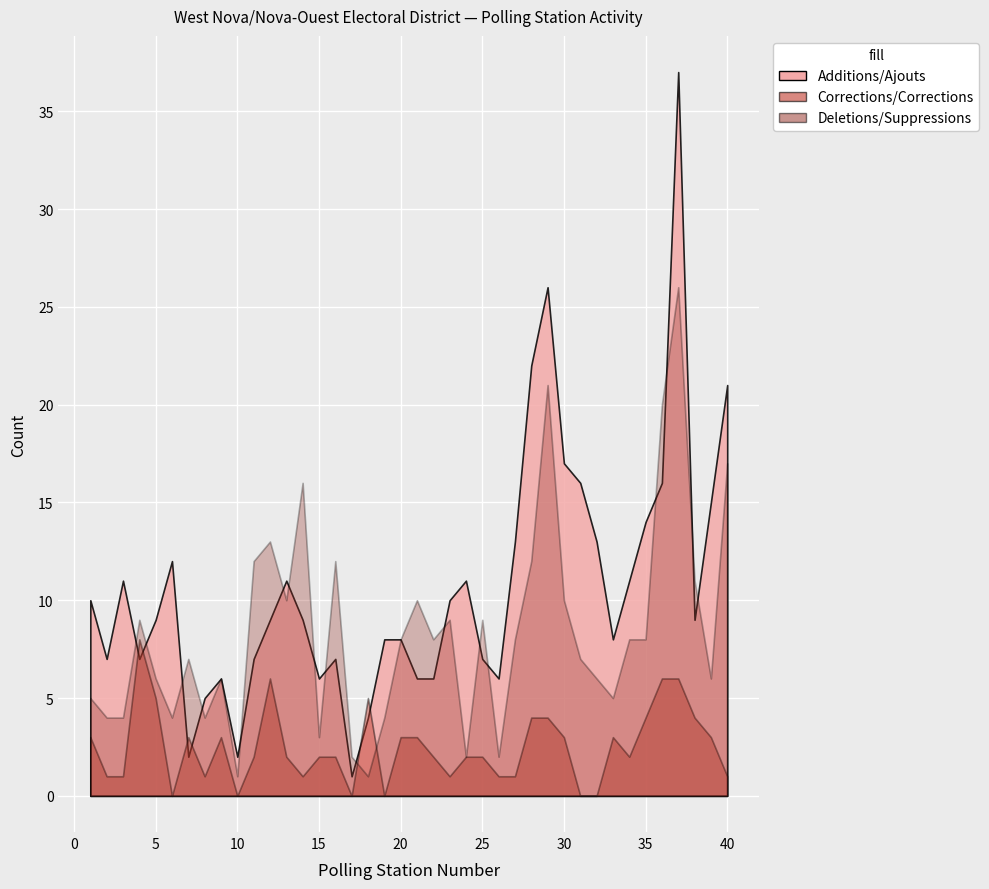

Between which two adjacent categories do Deletions/Suppressions and Corrections/Corrections first intersect?

17 and 18